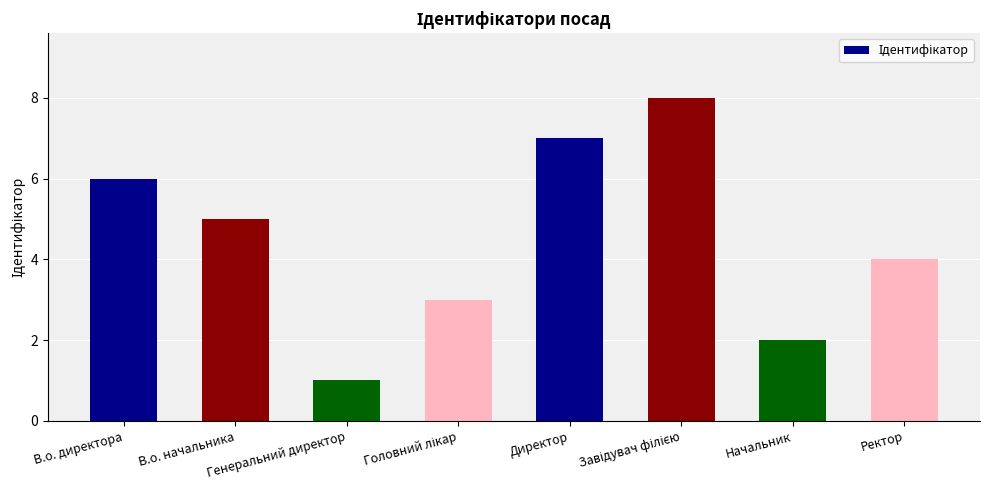

How many data points are less than 5?

4